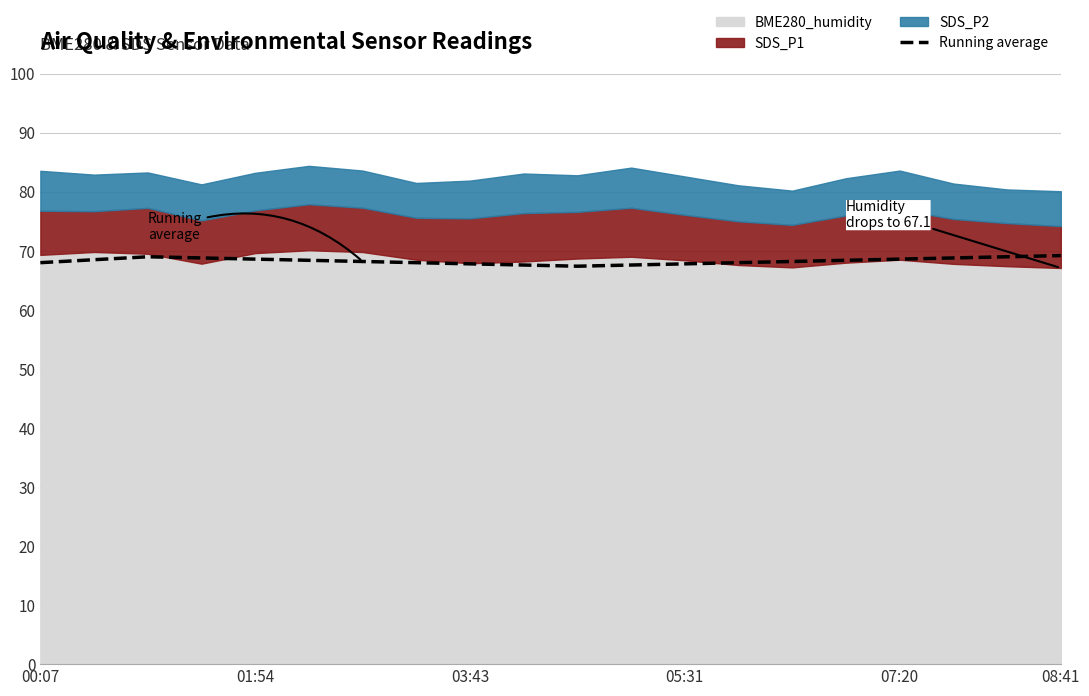

Is it true that Running average equals 67.8 at 05:31?

True